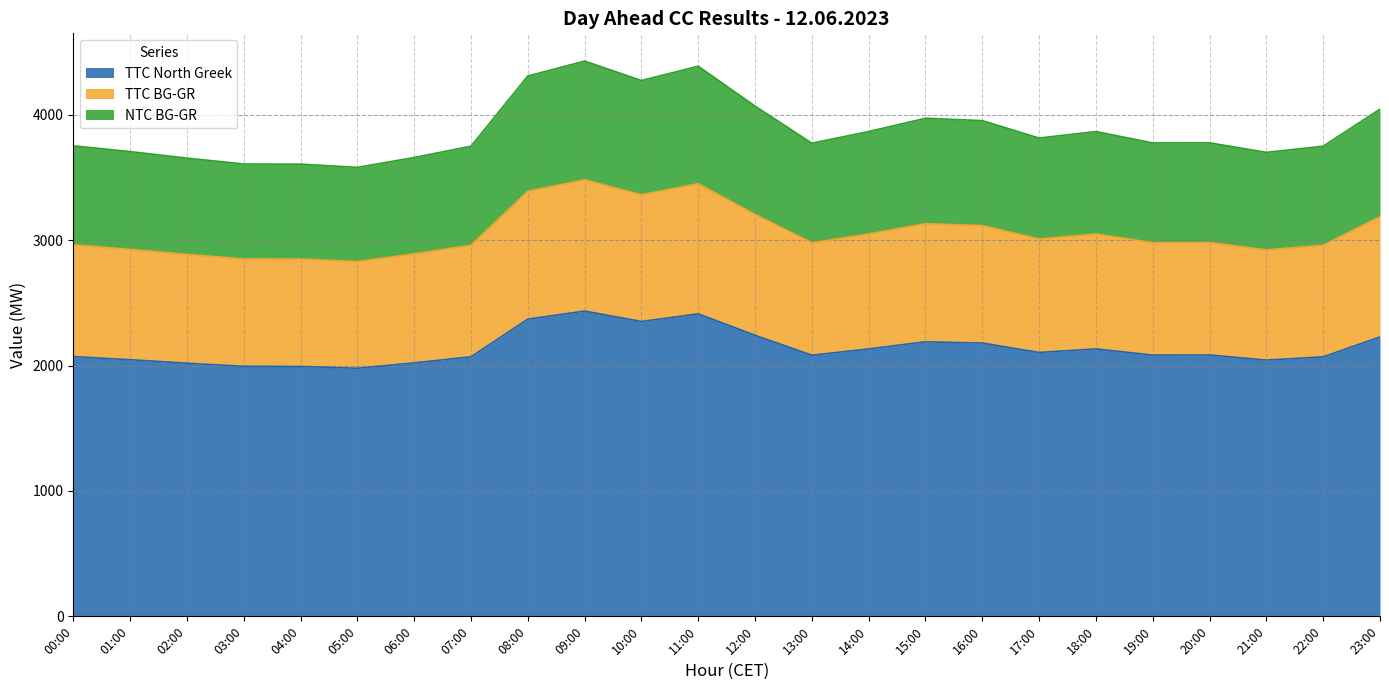

At how many categories does at least one series exceed 2982?

24